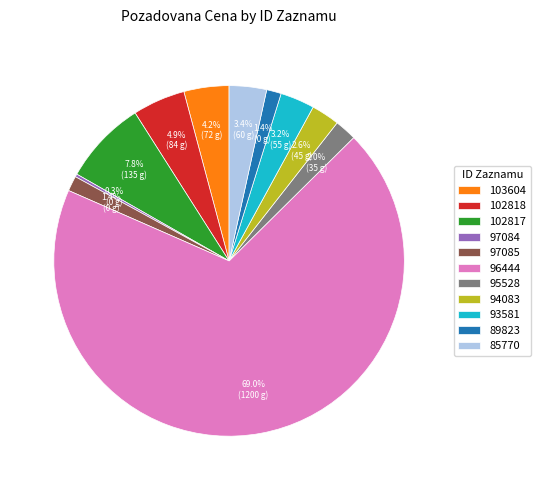

Combined, do 103604 and 94083 account for over 50%?

No